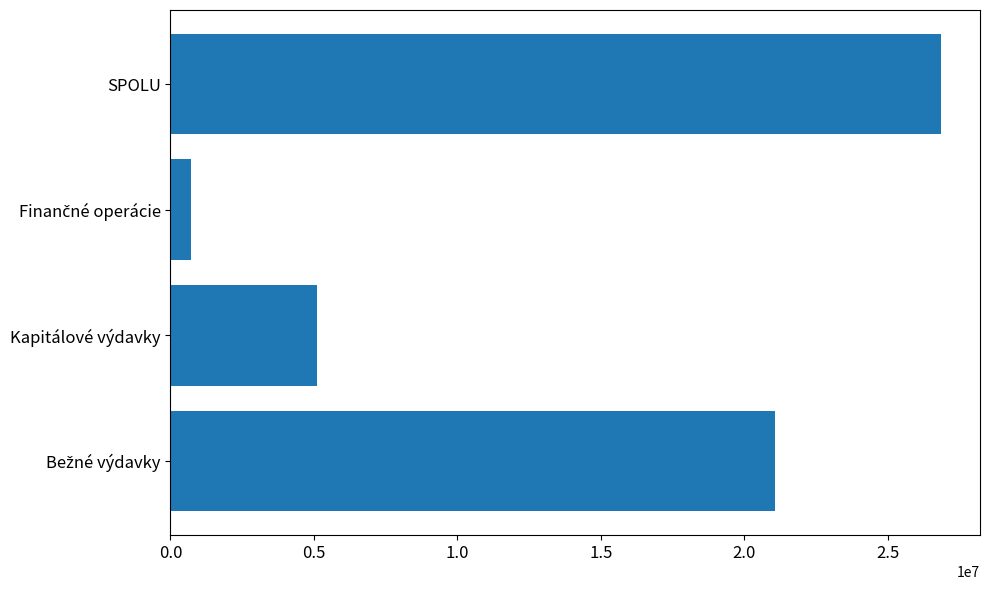

What is the maximum value shown in the chart?

26873664